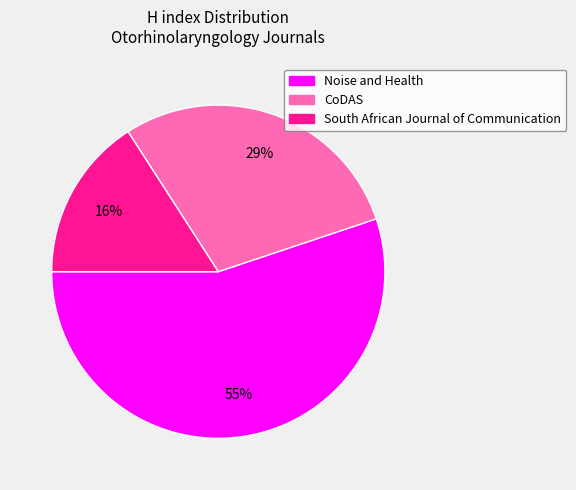

Is the sum of CoDAS and Noise and Health greater than half?

Yes